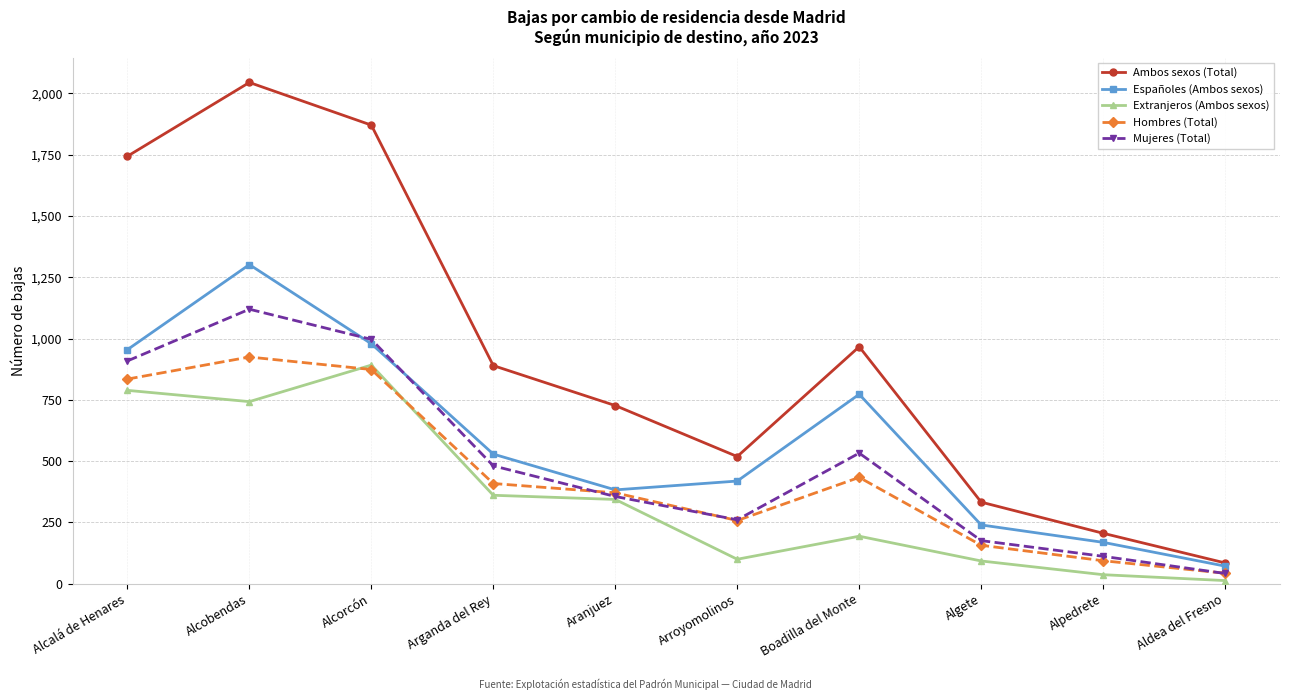

Is it true that Españoles (Ambos sexos) equals 383 at Aranjuez?

True